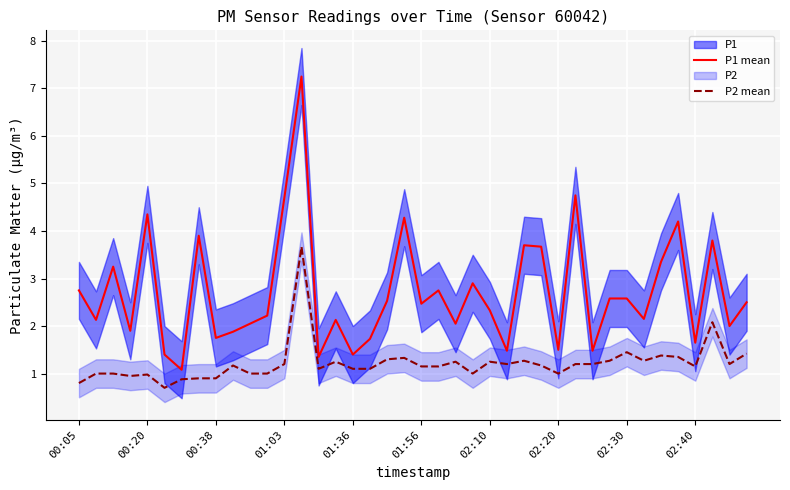

Reading left to right, extract all data points from this chart.

P1 mean: 2.8	2.1	3.2	1.9	4.3	1.4	1.1	3.9	1.8	1.9	2.0	2.2	4.7	7.2	1.4	2.1	1.4	1.7	2.5	4.3	2.5	2.8	2.0	2.9	2.3	1.5	3.7	3.7	1.5	4.8	1.5	2.6	2.6	2.1	3.4	4.2	1.6	3.8	2.0	2.5
P2 mean: 0.8	1.0	1.0	0.9	1.0	0.7	0.9	0.9	0.9	1.2	1.0	1.0	1.2	3.7	1.1	1.2	1.1	1.1	1.3	1.3	1.1	1.1	1.2	1.0	1.2	1.2	1.3	1.2	1.0	1.2	1.2	1.3	1.4	1.3	1.4	1.4	1.1	2.1	1.2	1.4